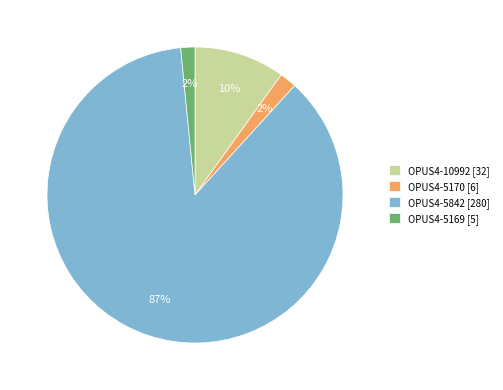

How many segments does this pie chart have?

4